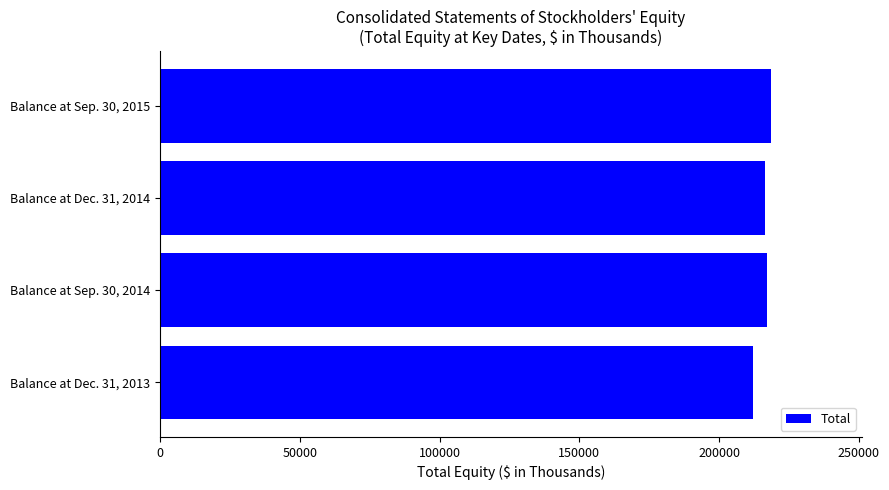

Rank the categories by value from lowest to highest.

Balance at Dec. 31, 2013, Balance at Dec. 31, 2014, Balance at Sep. 30, 2014, Balance at Sep. 30, 2015